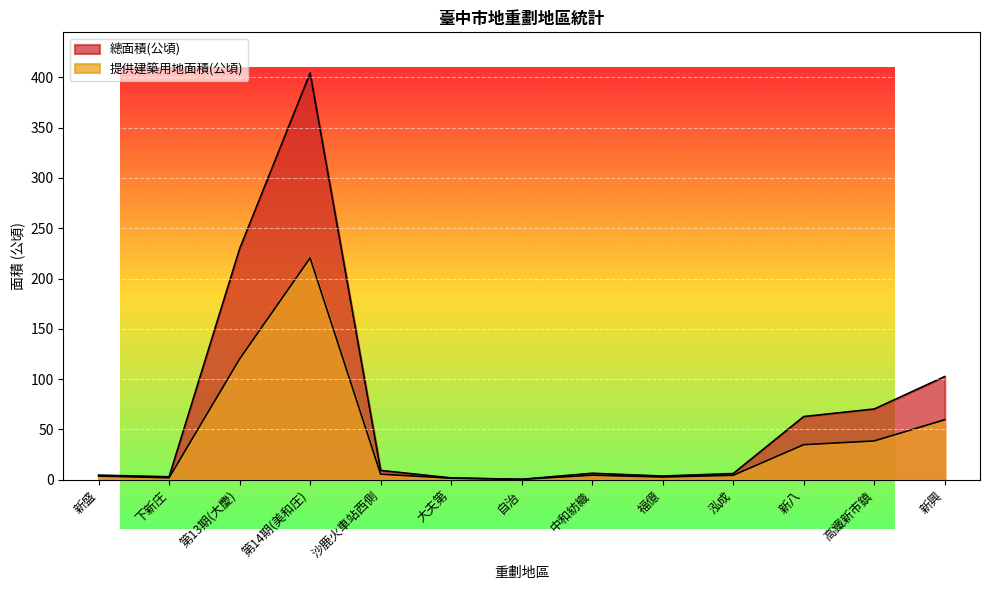

Where is the first local maximum for 總面積(公頃)?

第14期(美和庄)